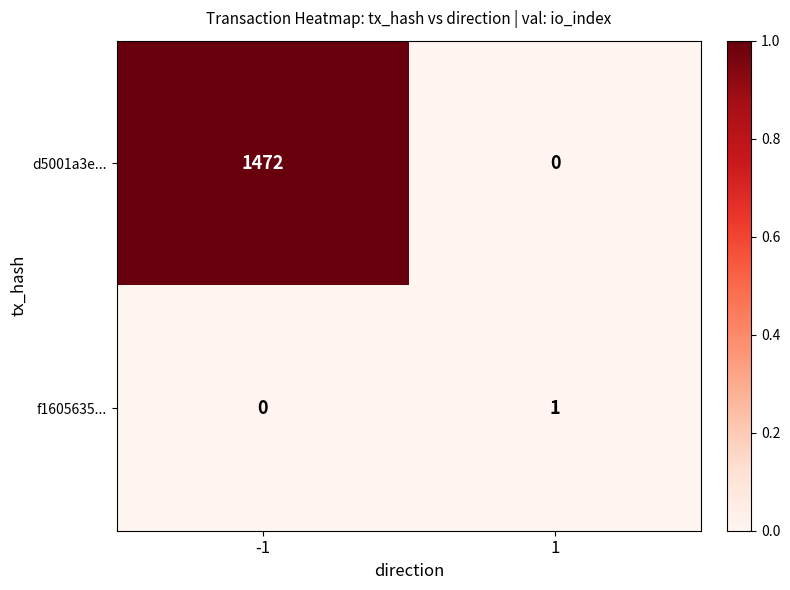

Is it true that f1605635... equals 0 at 1?

False